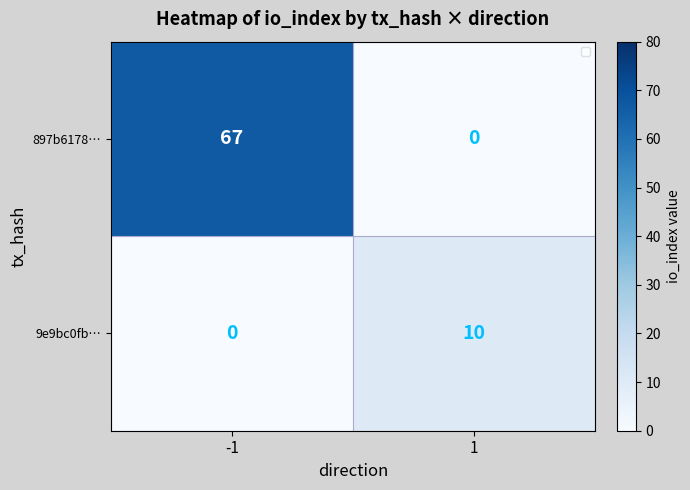

What is the sum of all 897b6178… values?

67